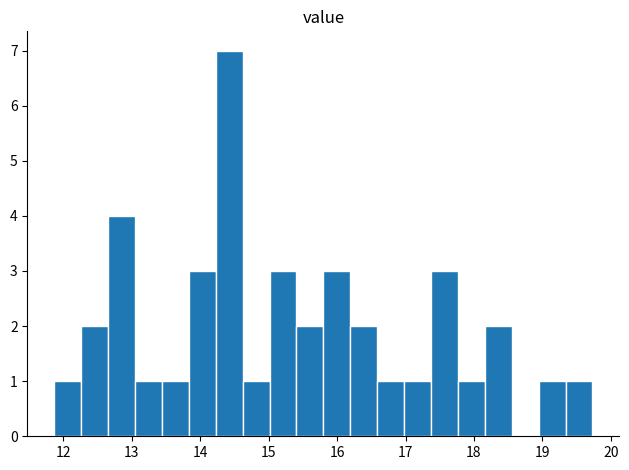

Read against the x-axis, roughly where is the centre of the tallest bar?

14.4